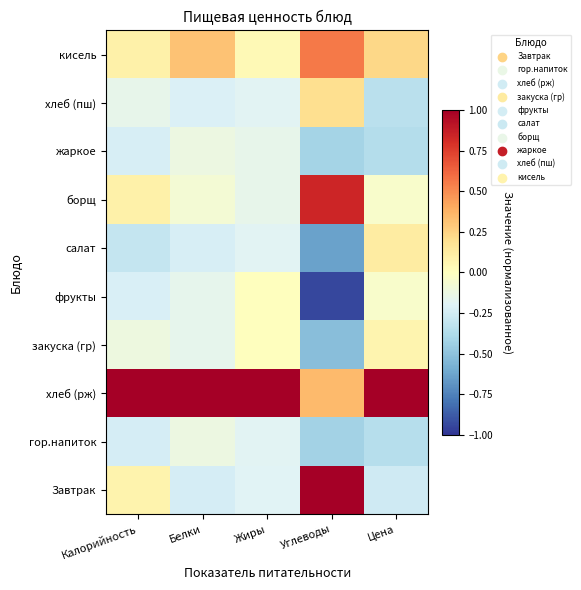

What is the difference between the highest and lowest values at Белки?

1.2